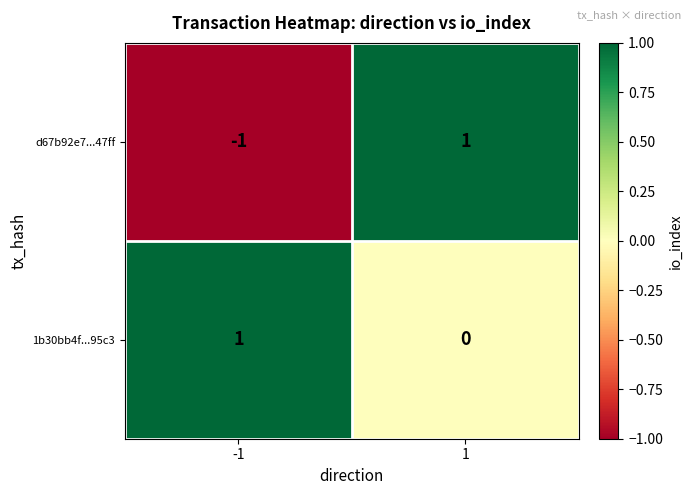

The d67b92e7...47ff series shows 0 at -1. True or false?

False